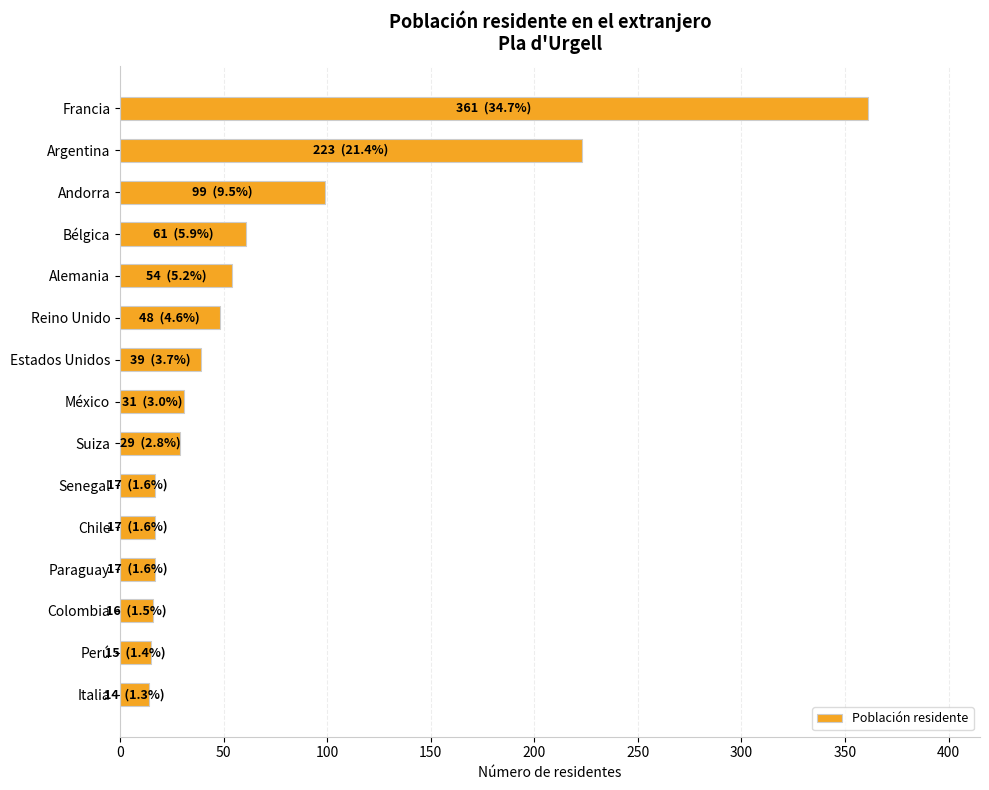

The value at Bélgica is 20. True or false?

False